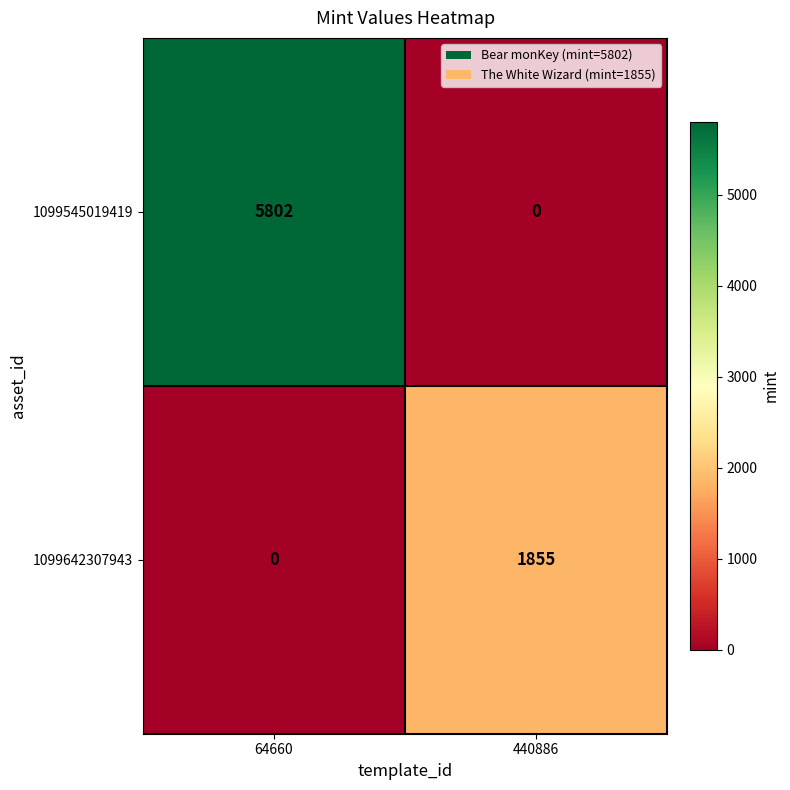

What is the sum of all 1099642307943 values?

1855